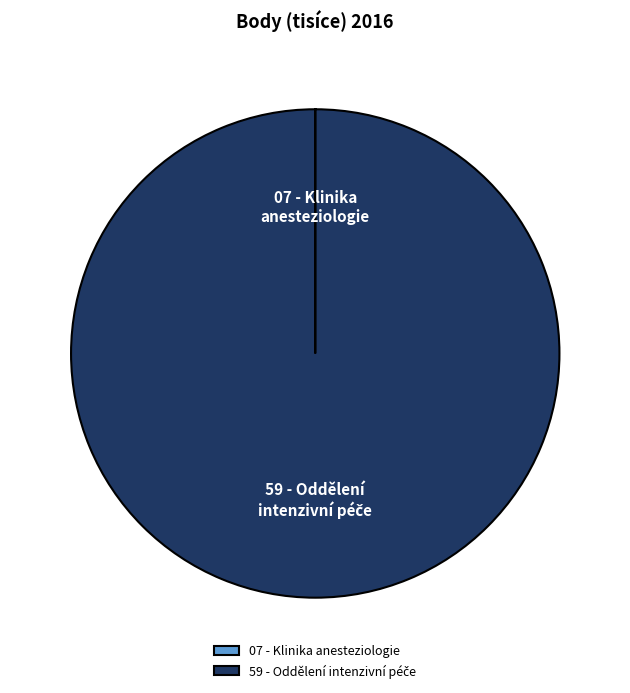

Is there any slice that represents more than half of the pie?

Yes